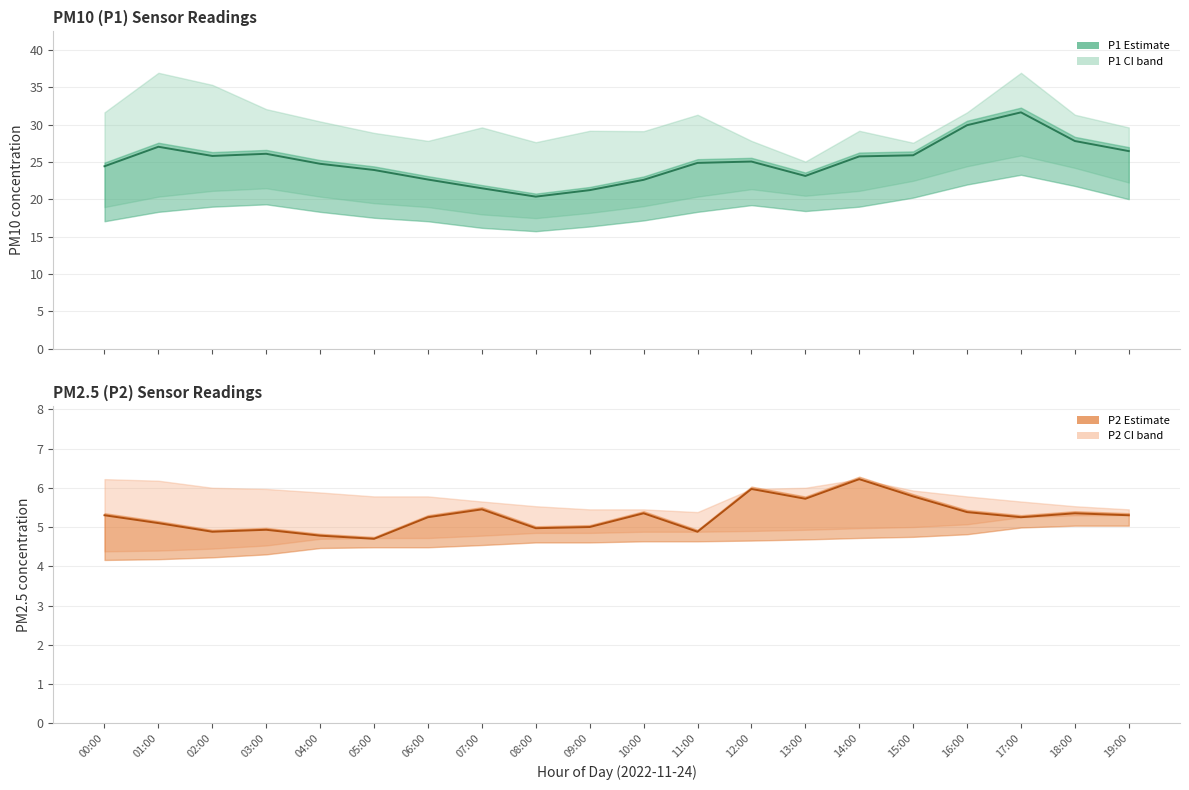

Where is P2 Estimate nearest to the value 5?

09:00